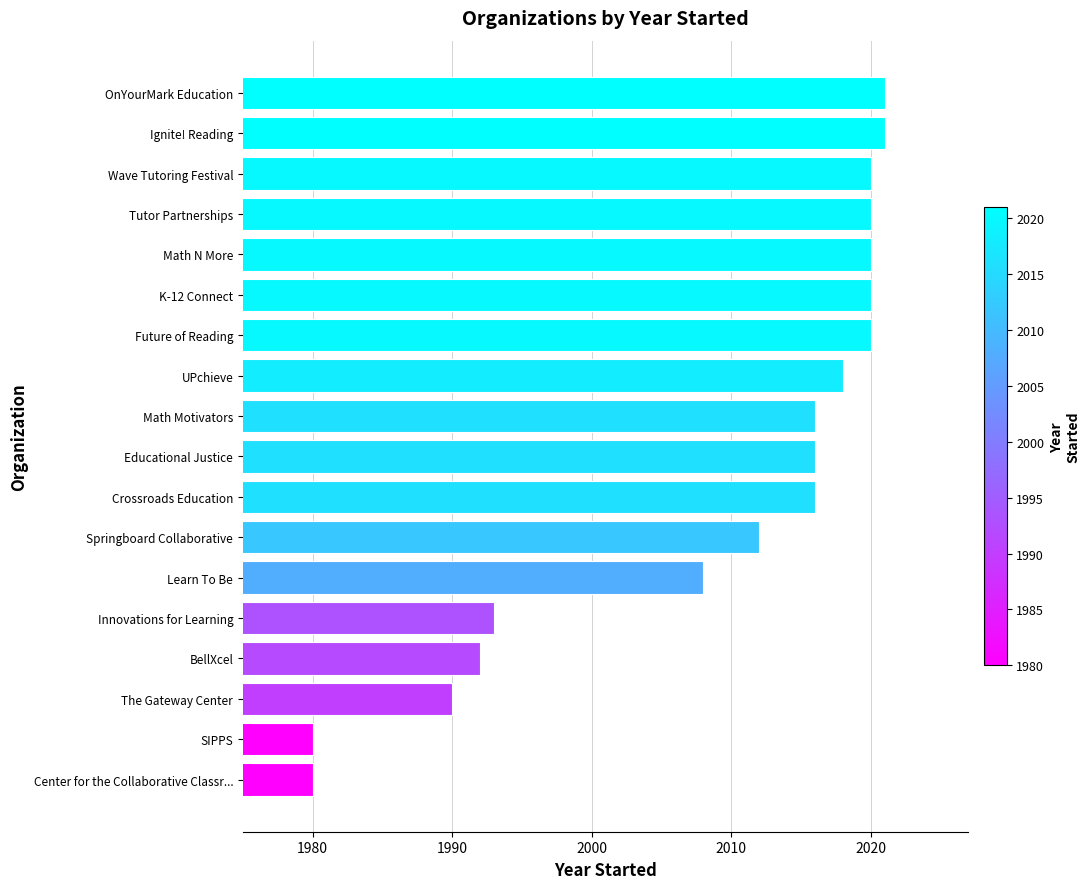

Approximately how many times larger is the value at Wave Tutoring Festival compared to Springboard Collaborative?

1.0